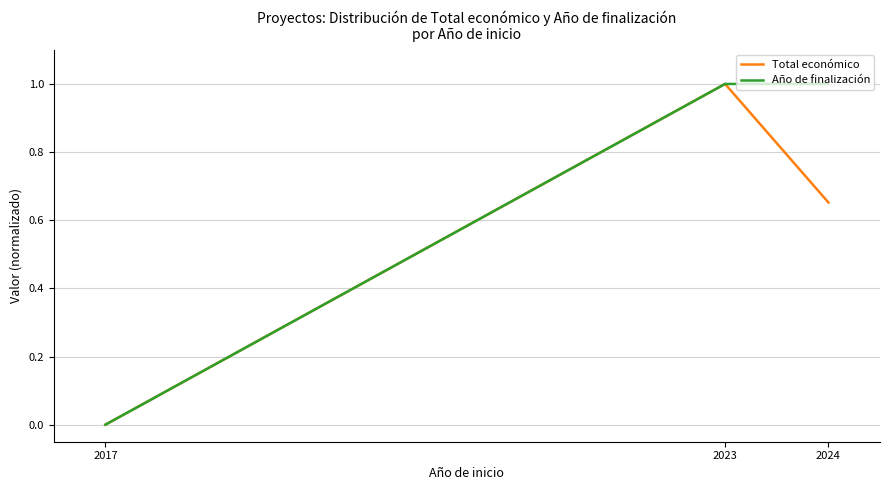

At which label does Año de finalización reach its minimum?

2017